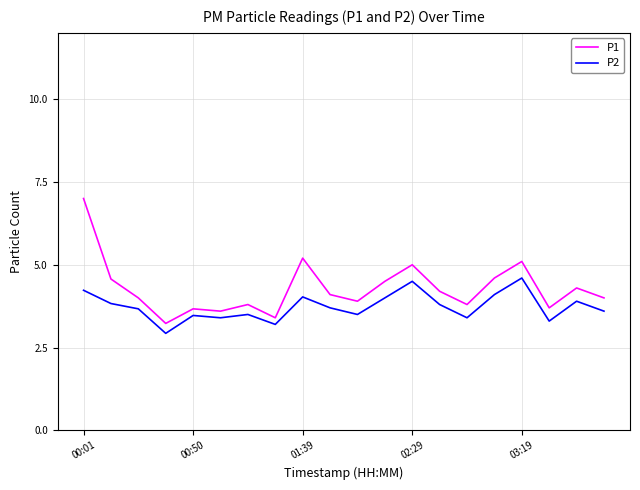

Which series has the widest spread of values?

P1